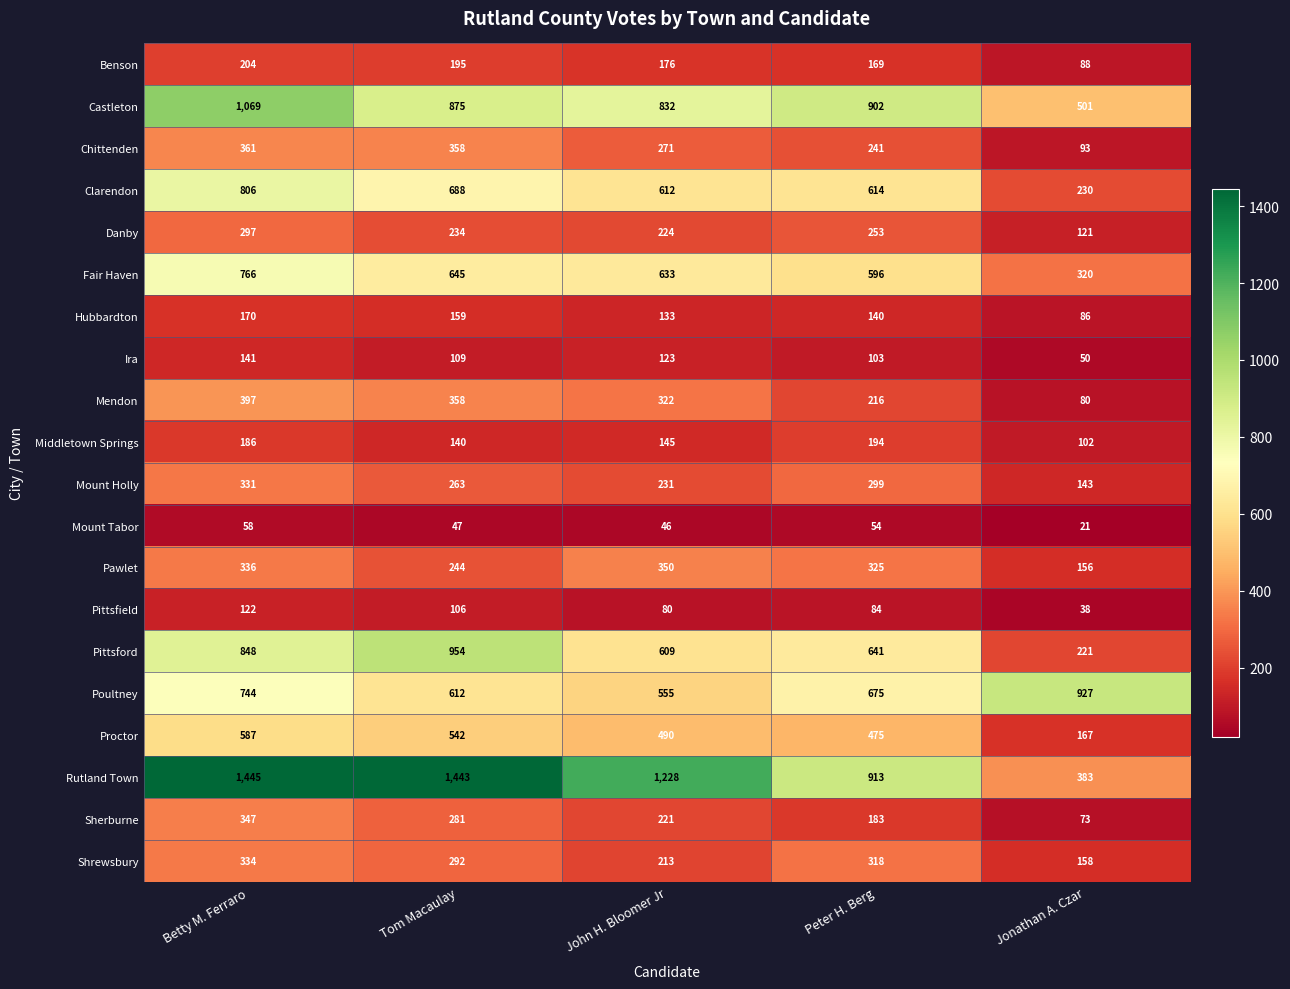

Where does the Mendon series first go above 322?

Betty M. Ferraro